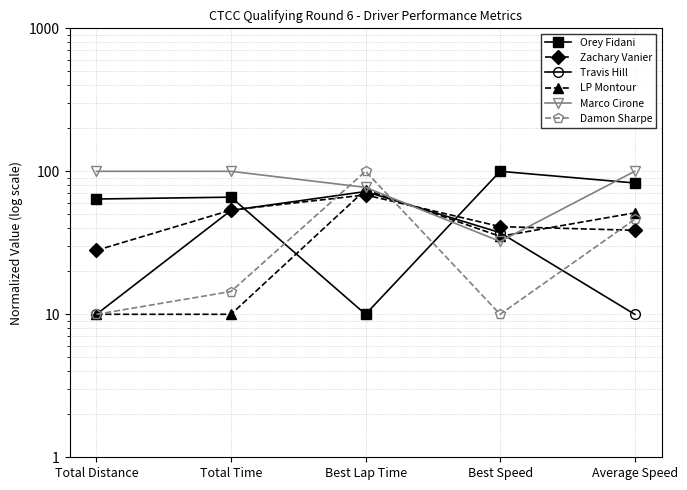

Rank the series at Total Time from highest to lowest value.

Marco Cirone, Orey Fidani, Zachary Vanier, Travis Hill, Damon Sharpe, LP Montour